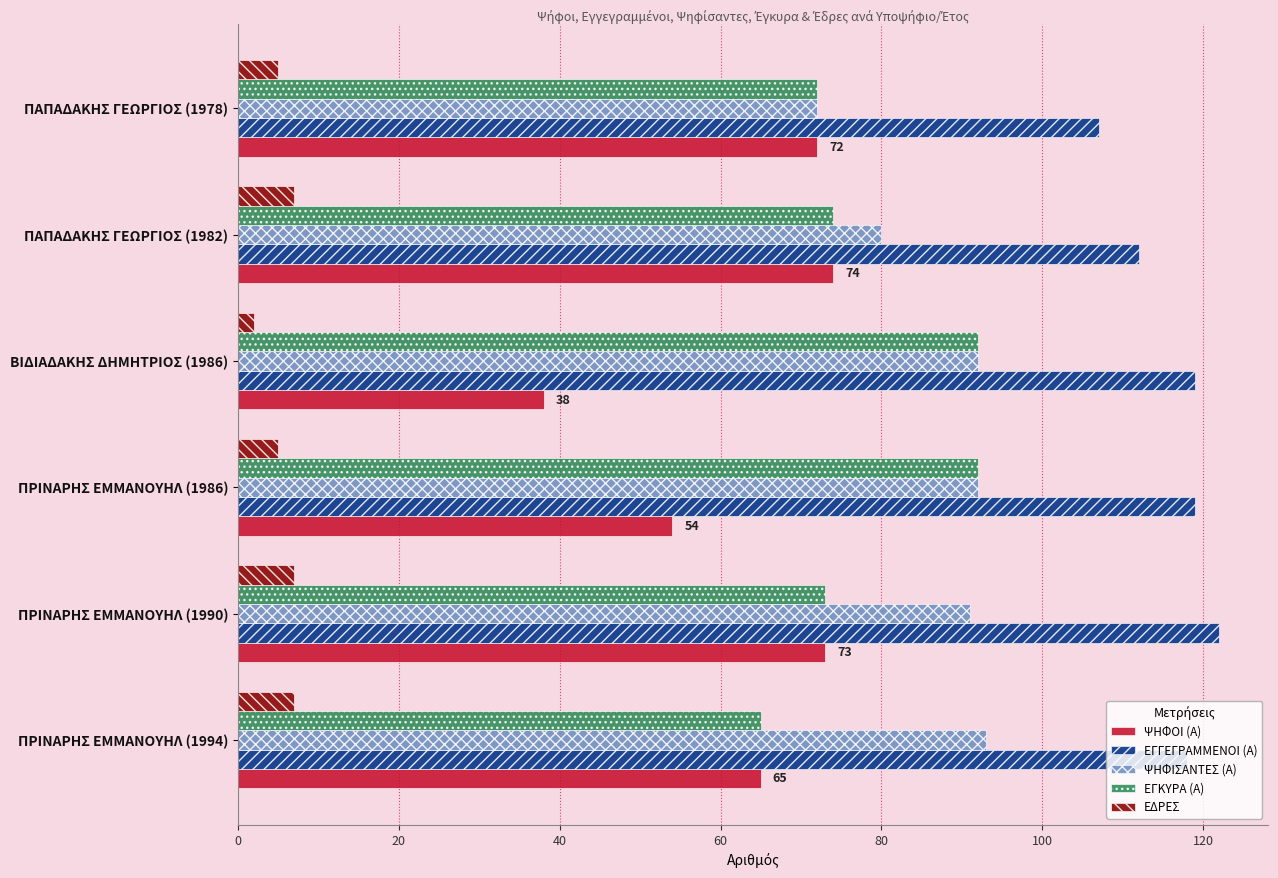

What is the difference between the maximum and minimum values in the ΨΗΦΙΣΑΝΤΕΣ (Α) series?

21